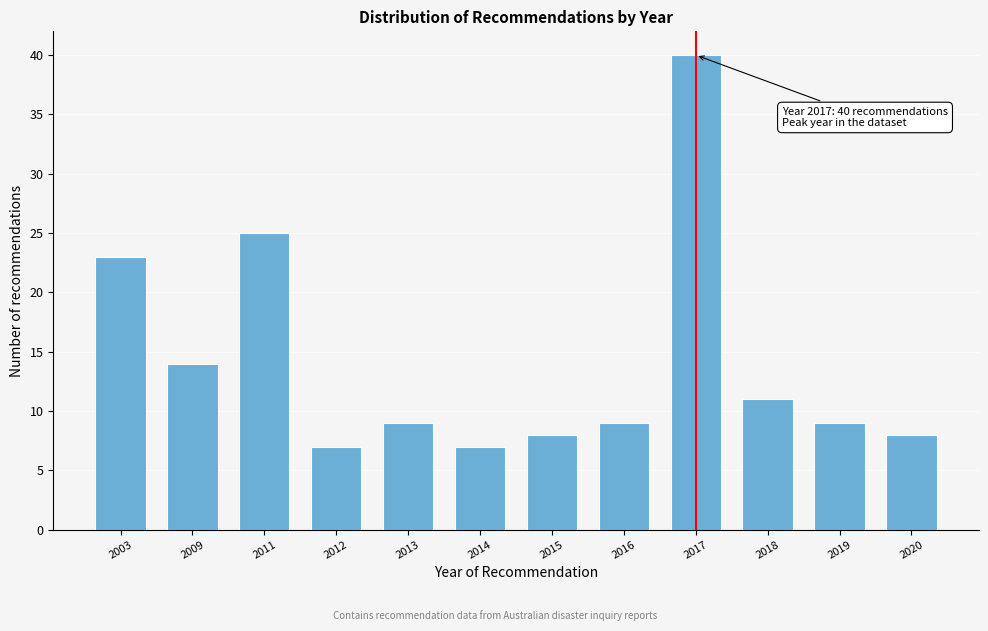

Reading left to right, extract all data points from this chart.

2003=23	2009=14	2011=25	2012=7	2013=9	2014=7	2015=8	2016=9	2017=40	2018=11	2019=9	2020=8